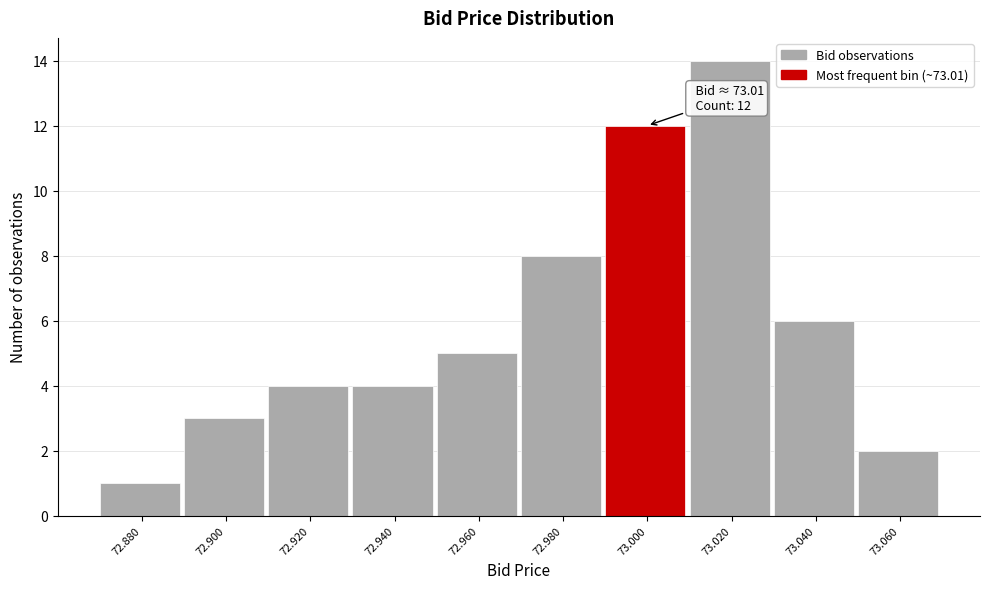

Reading left to right, list all the values displayed in this chart.

72.880=1	72.900=3	72.920=4	72.940=4	72.960=5	72.980=8	73.000=12	73.020=14	73.040=6	73.060=2